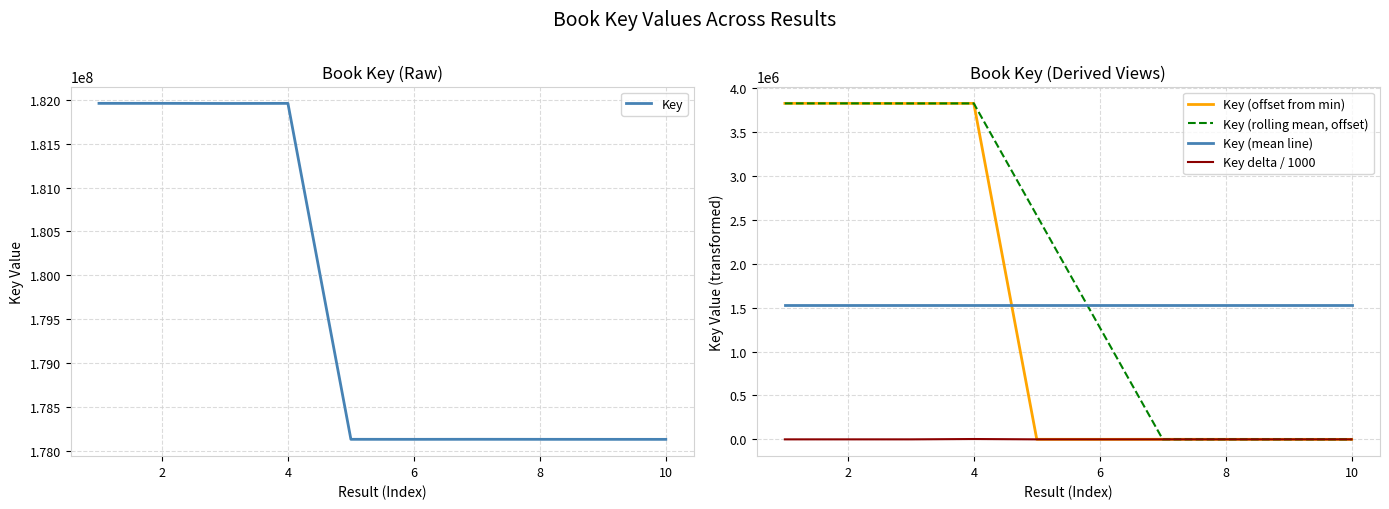

True or false: Key delta / 1000 and Key (mean line) intersect in this chart.

False